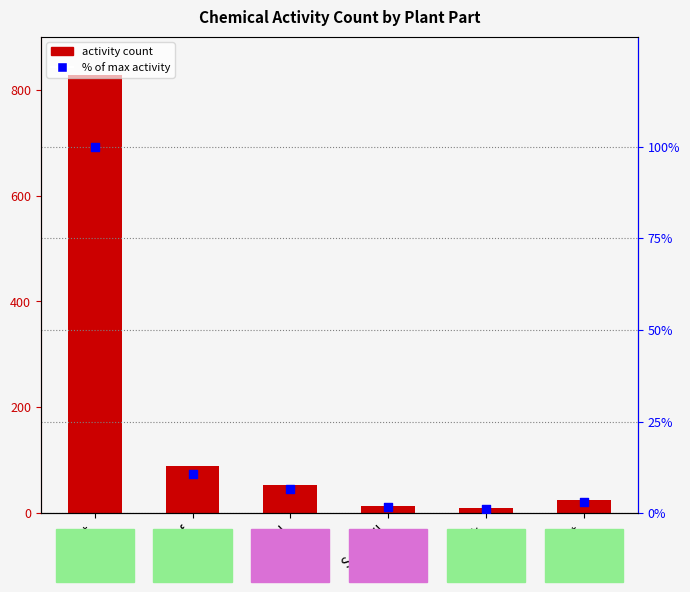

Which series has the largest total across all categories?

Activity Count